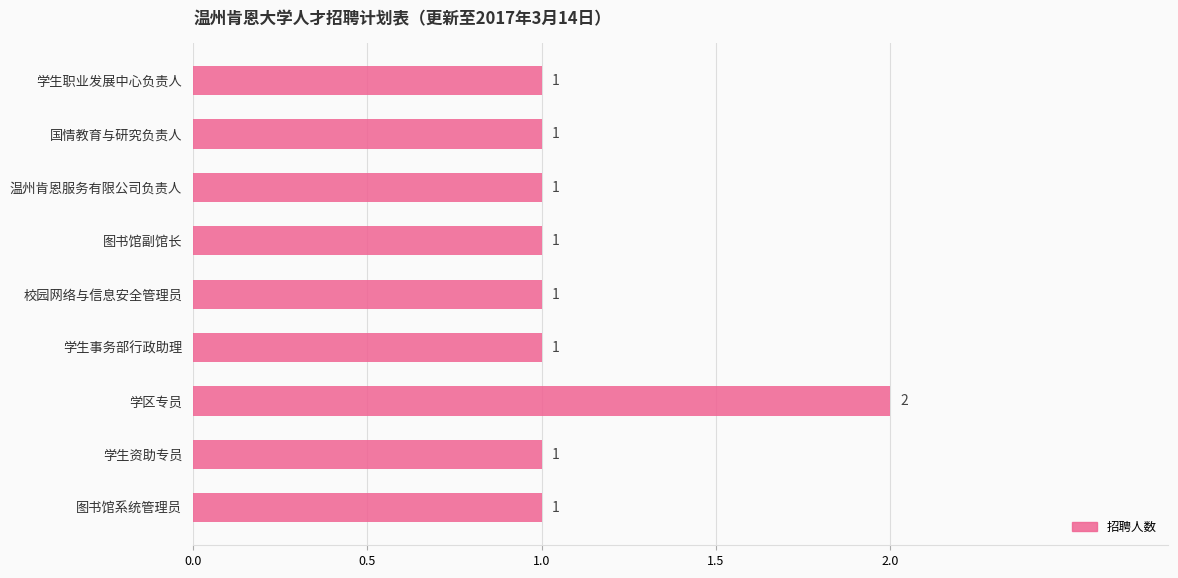

Reading top to bottom, transcribe all the data shown in this chart.

1	1	1	1	1	1	2	1	1